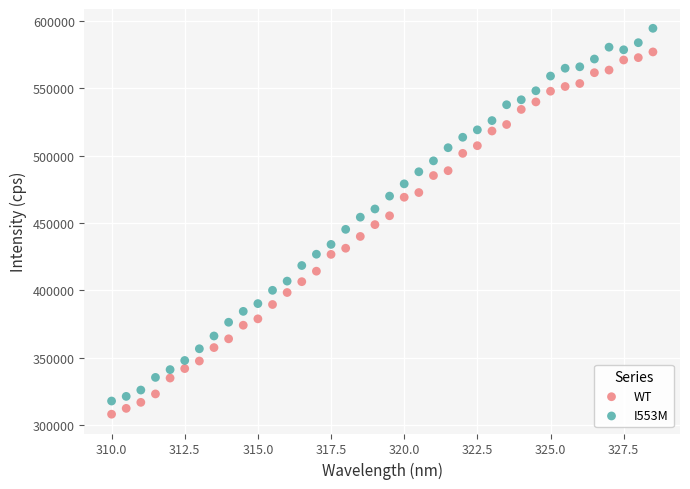

What is the X range (max minus min) for the scatter plot?

18.5